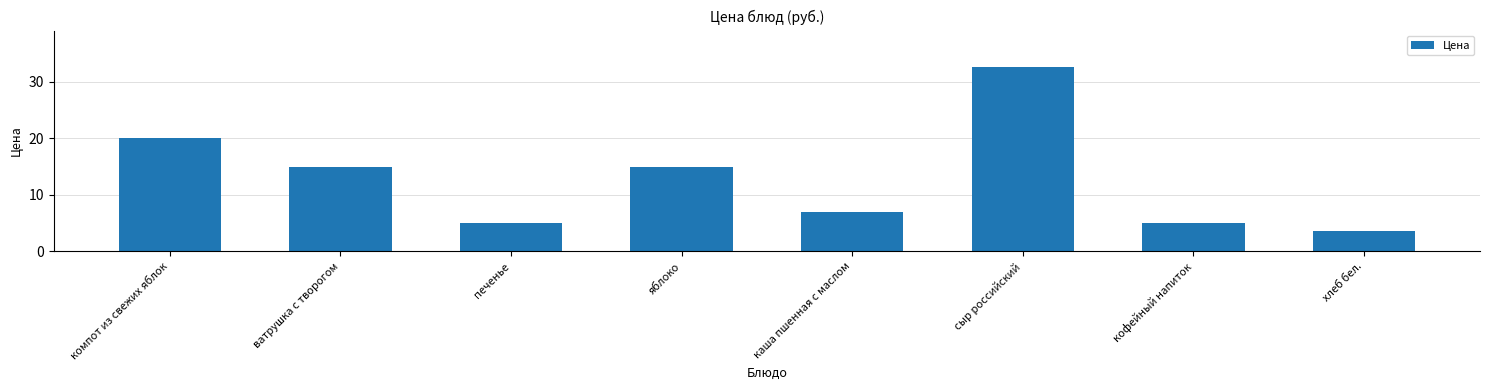

What is the label of the 8th bar from the right?

компот из свежих яблок